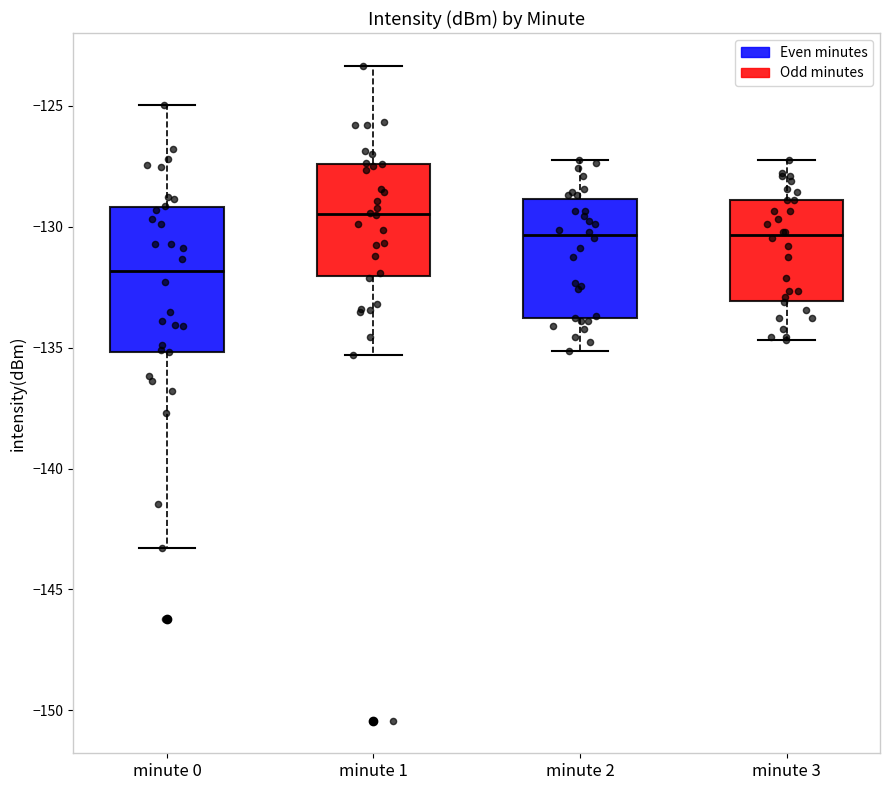

Comparing the boxes themselves (not the whiskers), which one is the tallest?

minute 0